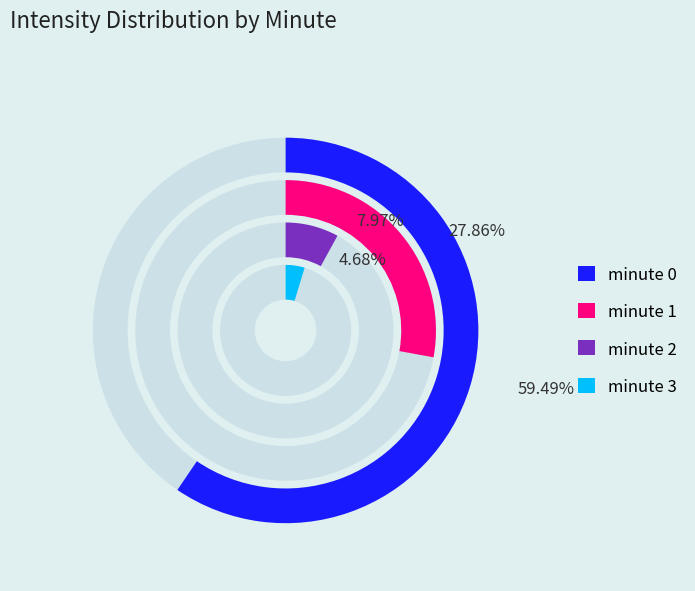

What percentage is NOT represented by 2?

92.0%